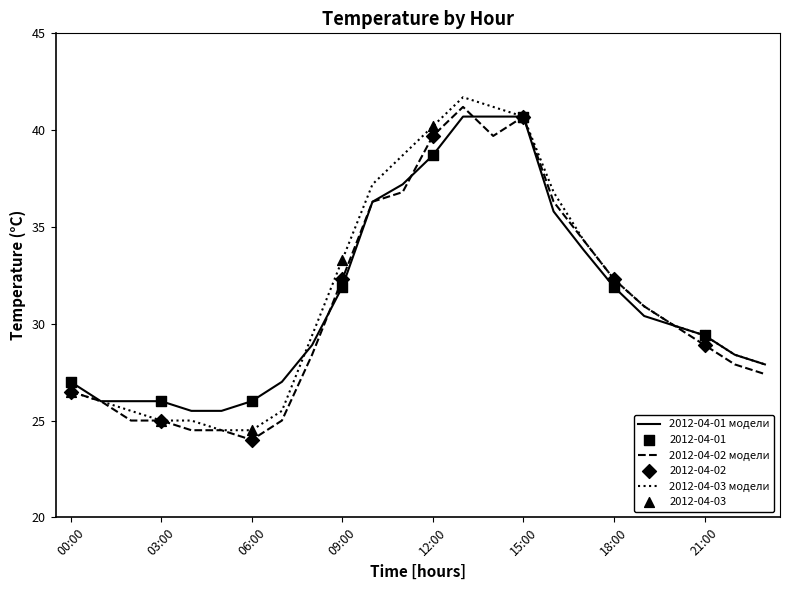

What is the highest value of the 2012-04-02 модели series?

41.2